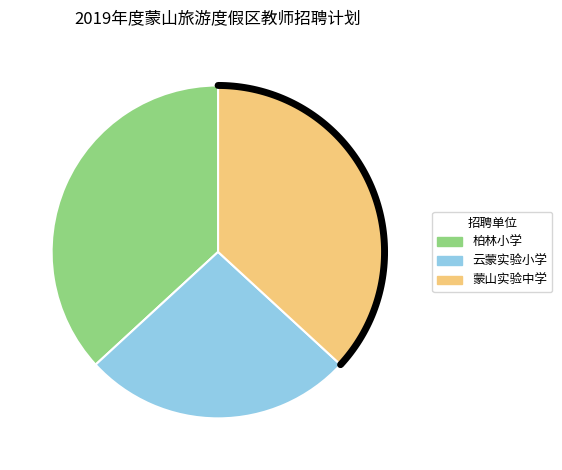

To the nearest percent, what percentage of the pie is 柏林小学?

37%